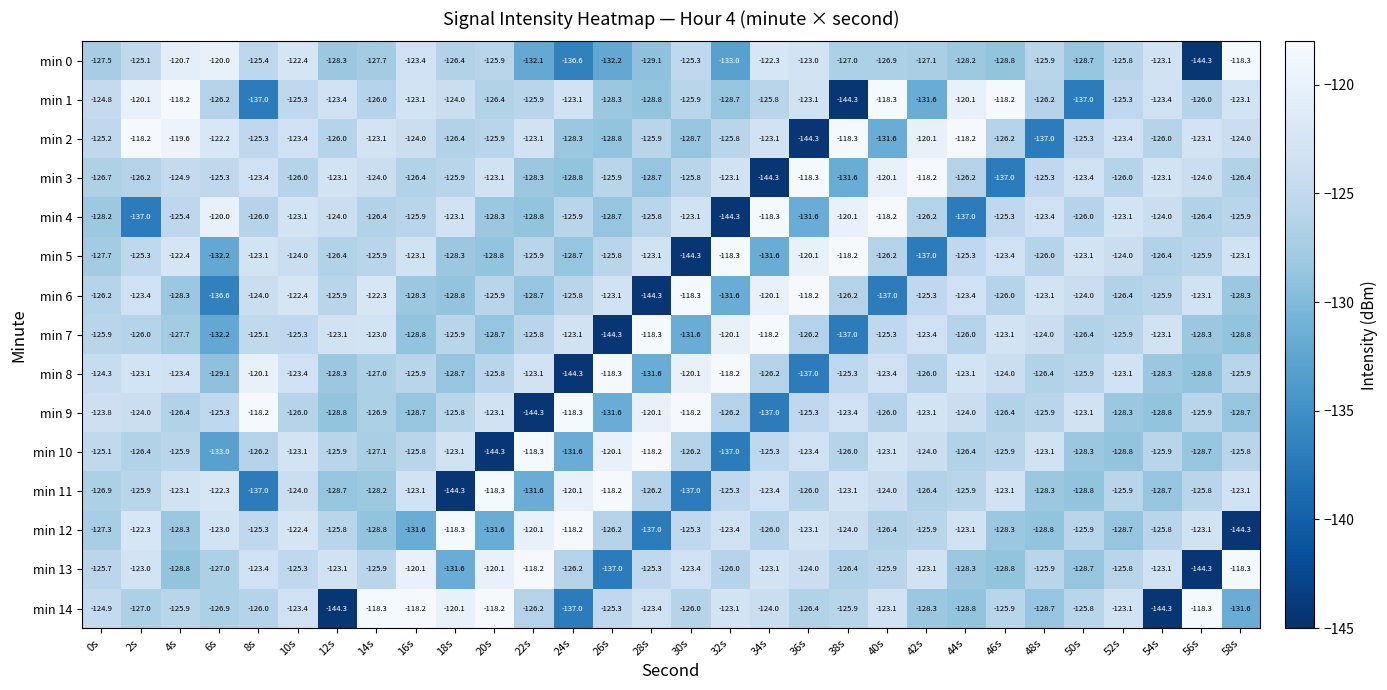

At which label does min 4 first exceed -125?

6s